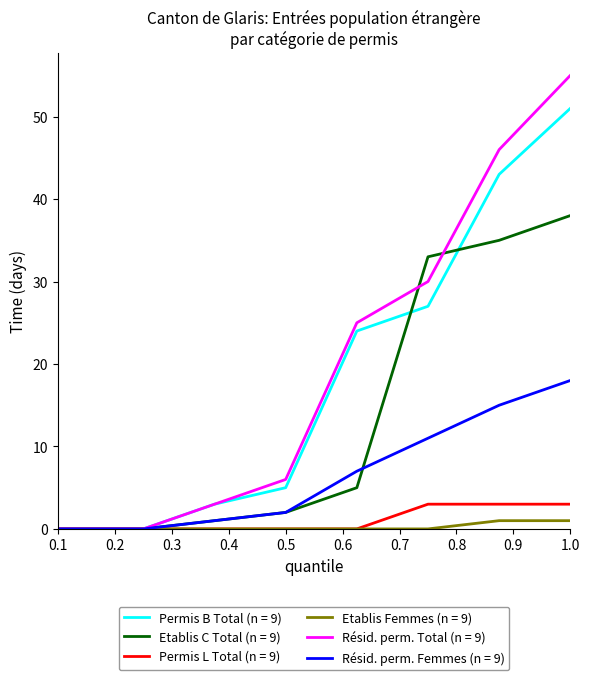

Which series has the largest range (max minus min)?

Résid. perm. Total (n = 9)